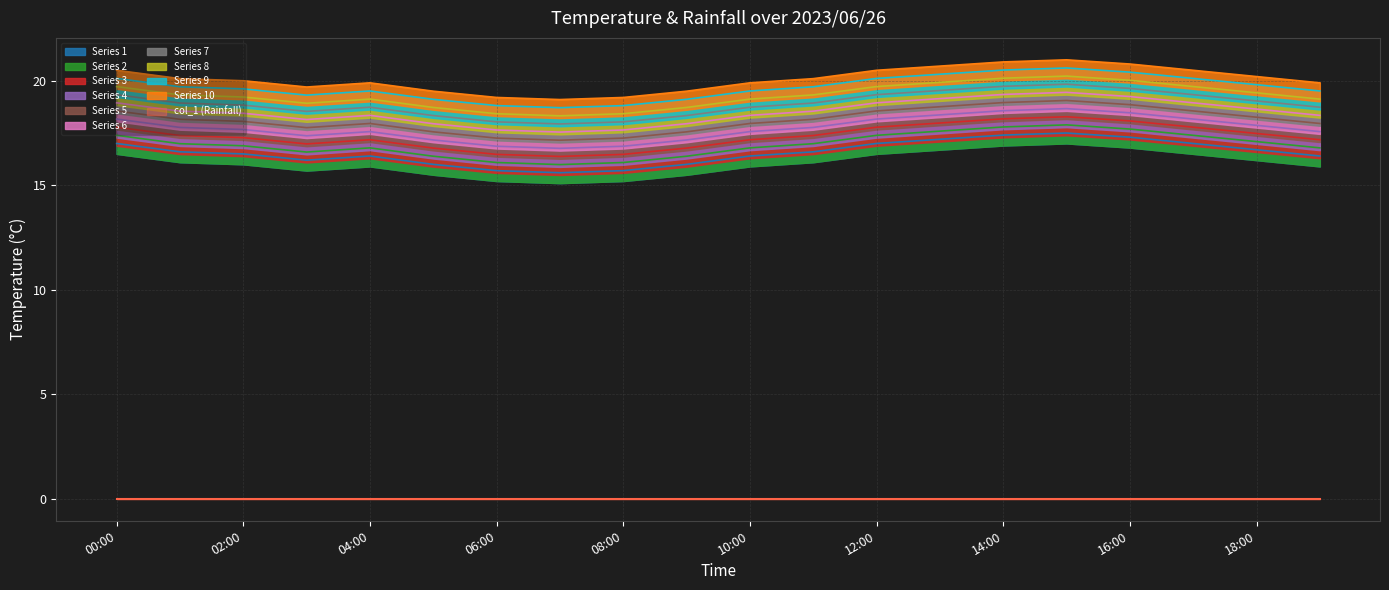

How many values are between 16 and 17?

13